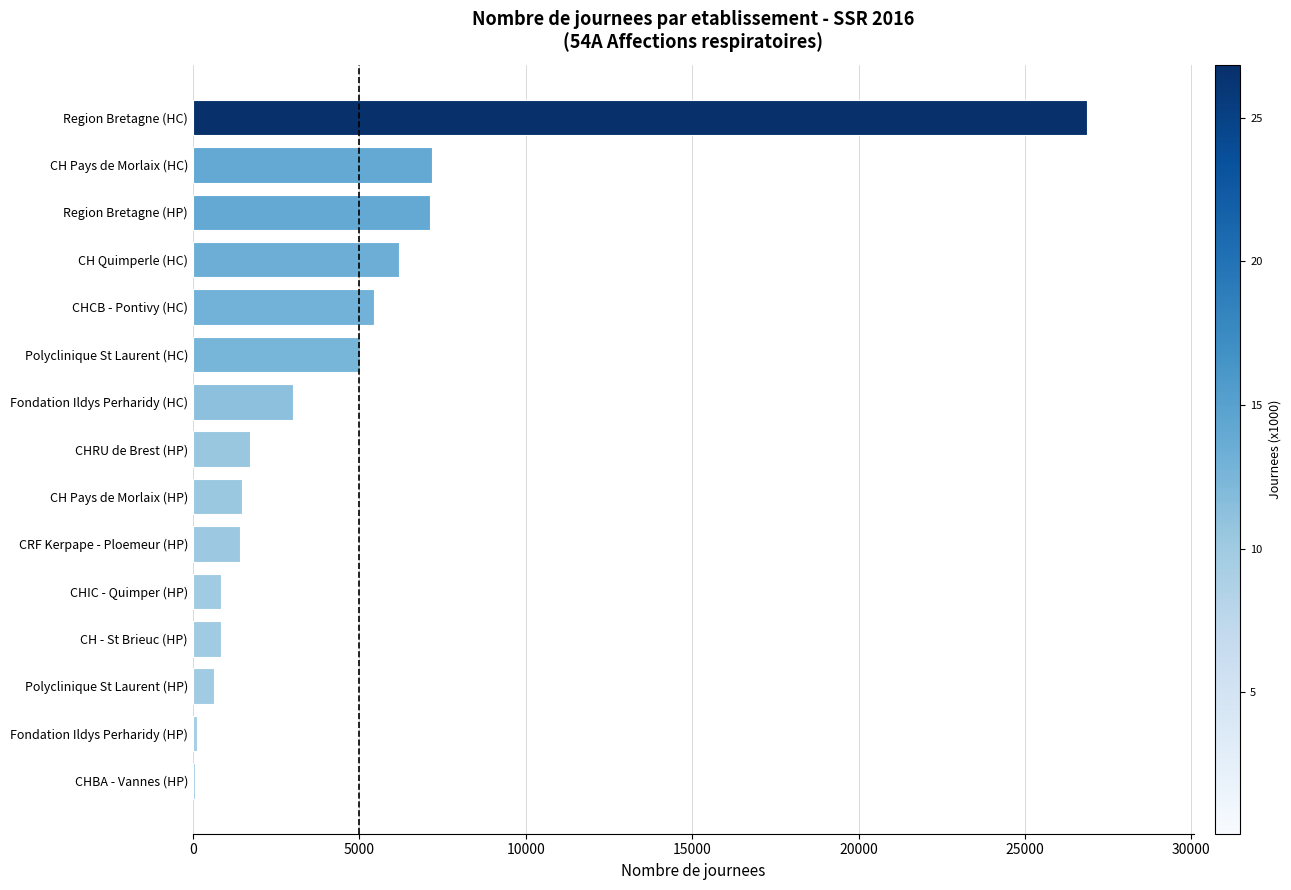

What is the sum of all values?

67974